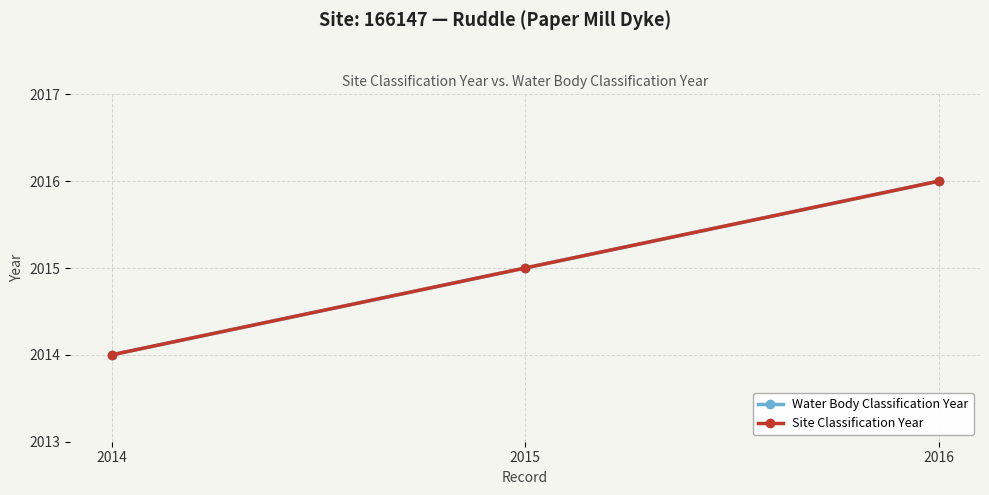

Reading right to left, what are all the values shown in this chart?

Water Body Classification Year: 2016=2016	2015=2015	2014=2014
Site Classification Year: 2016=2016	2015=2015	2014=2014